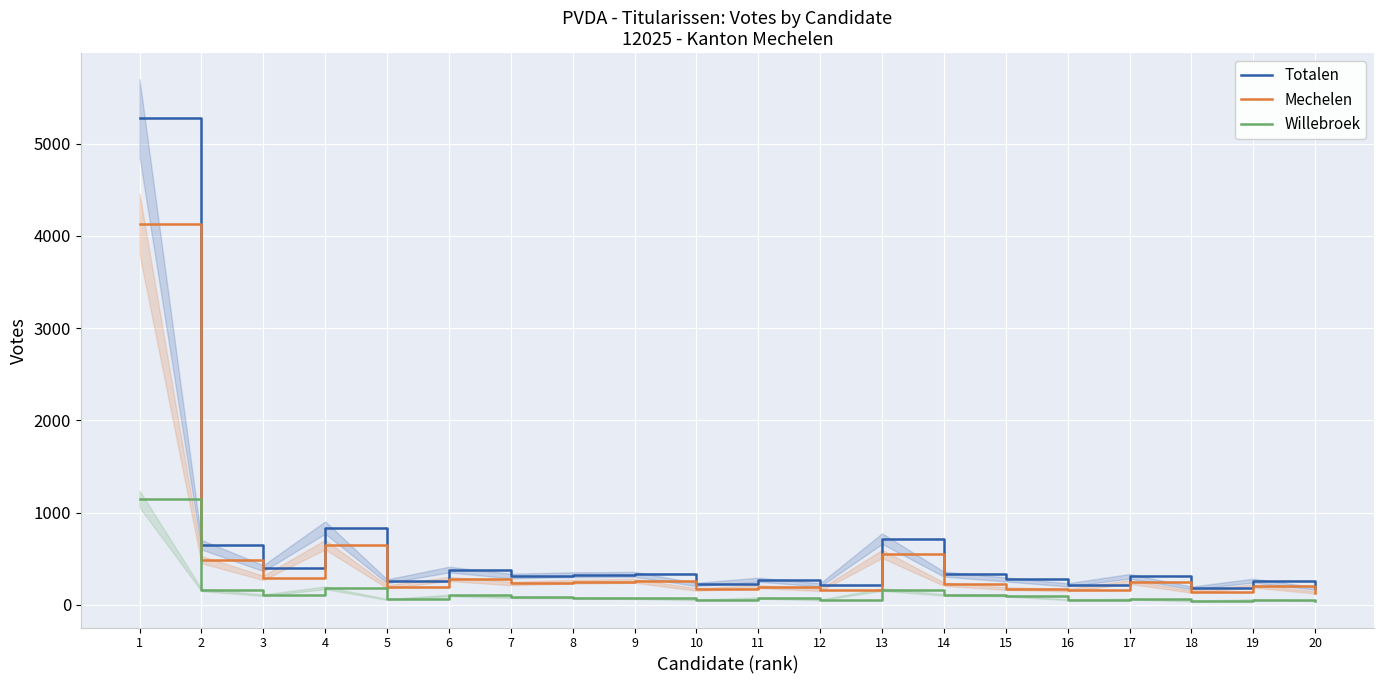

Which series has the widest spread of values?

Totalen